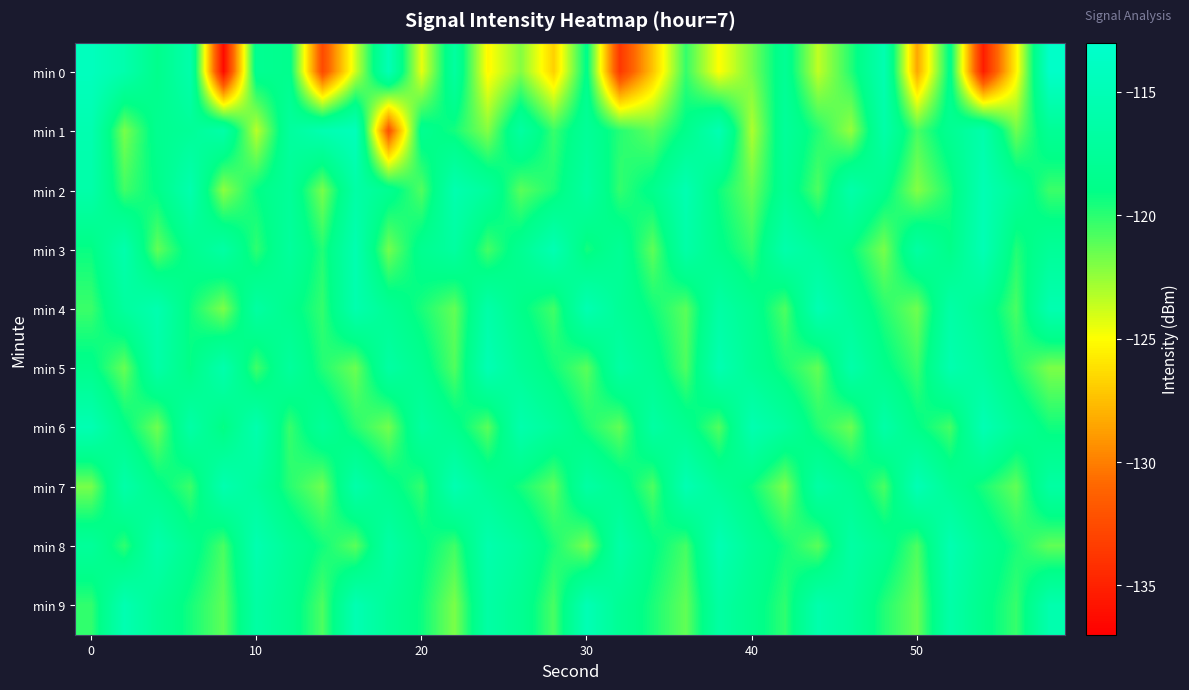

At which category is the sum across all series the highest?

26